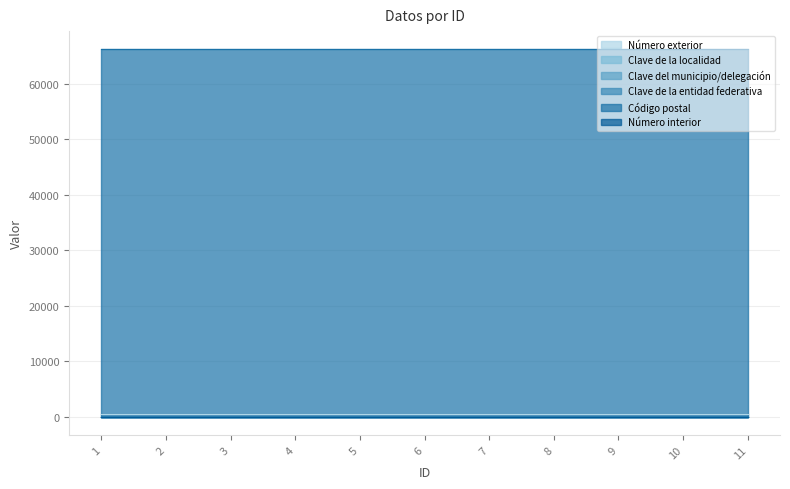

At which label is Clave de la localidad closest to 1?

1